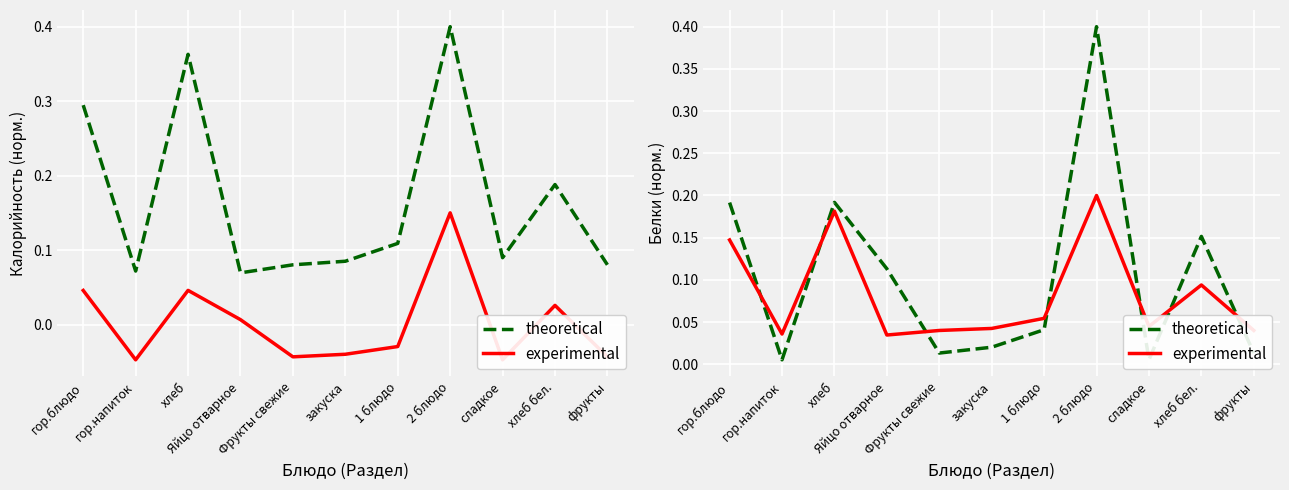

Reading left to right, extract all data points from this chart.

theoretical: 0.2	0.0	0.2	0.1	0.0	0.0	0.0	0.4	0.0	0.2	0.0
experimental: 0.1	0.0	0.2	0.0	0.0	0.0	0.1	0.2	0.0	0.1	0.0